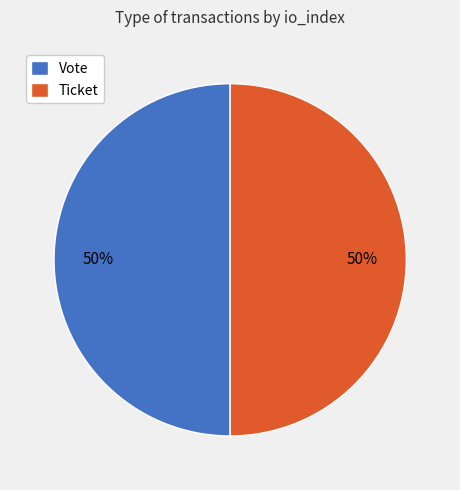

To the nearest percent, what portion does Ticket represent?

50%